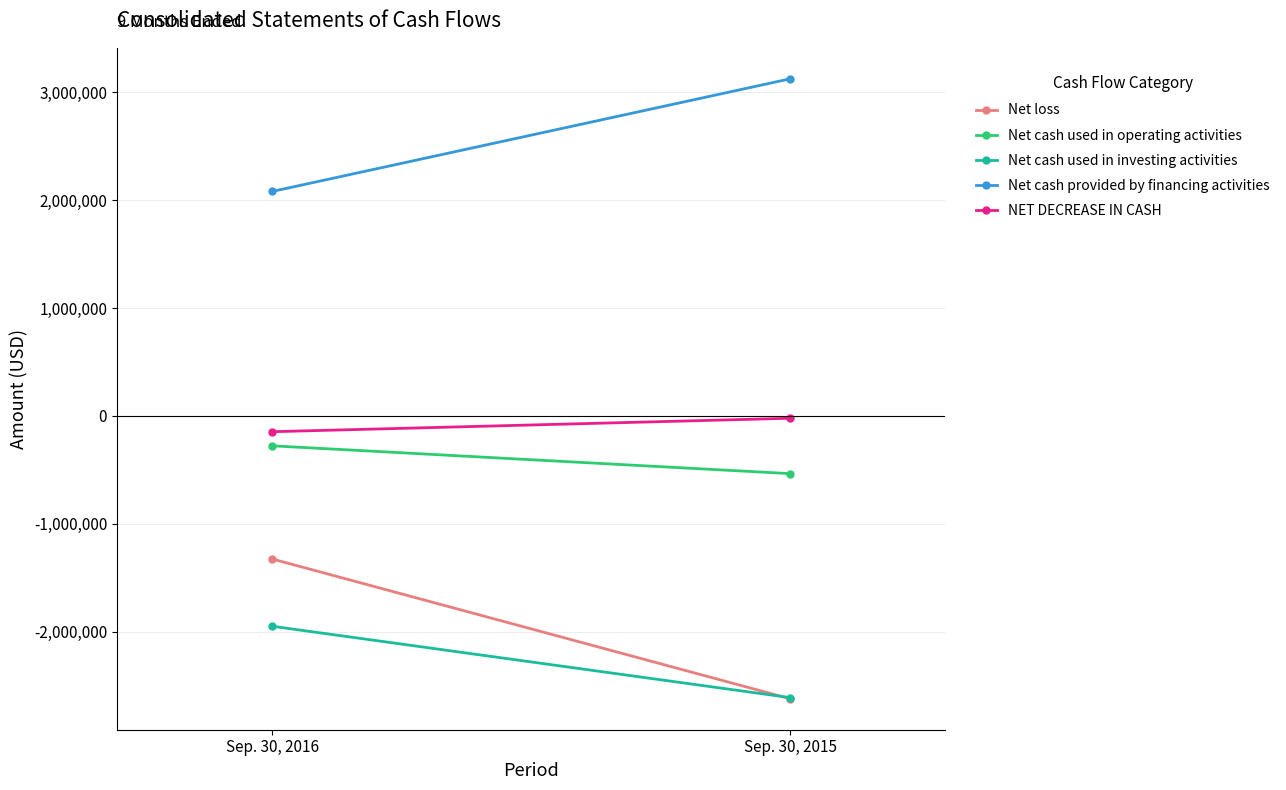

How many categories are shown in the chart?

2